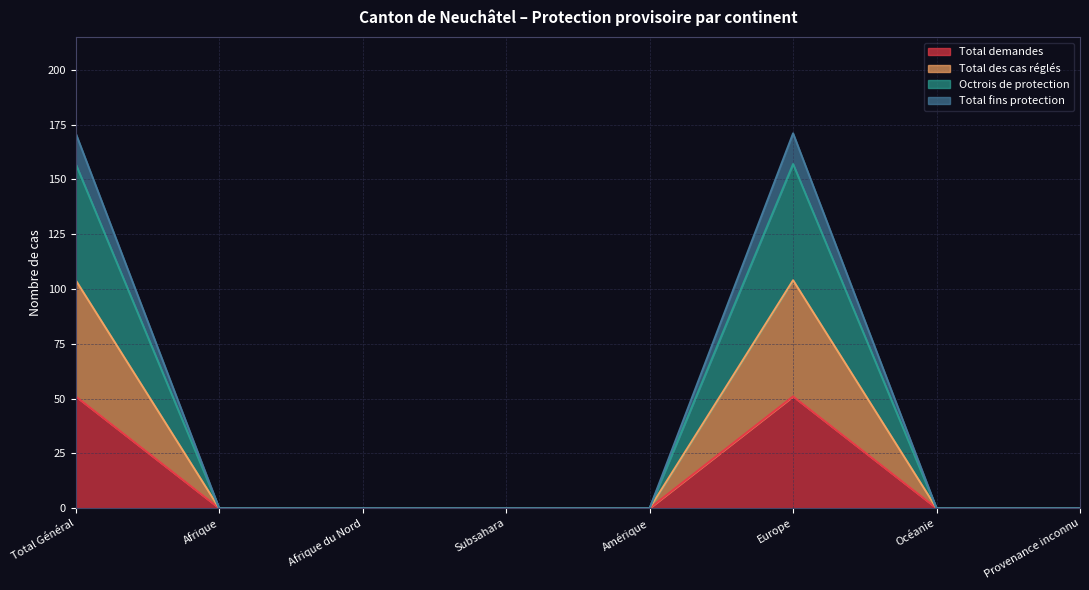

Is the value of Total des cas réglés at Total Général greater than the value of Octrois de protection at Océanie?

Yes